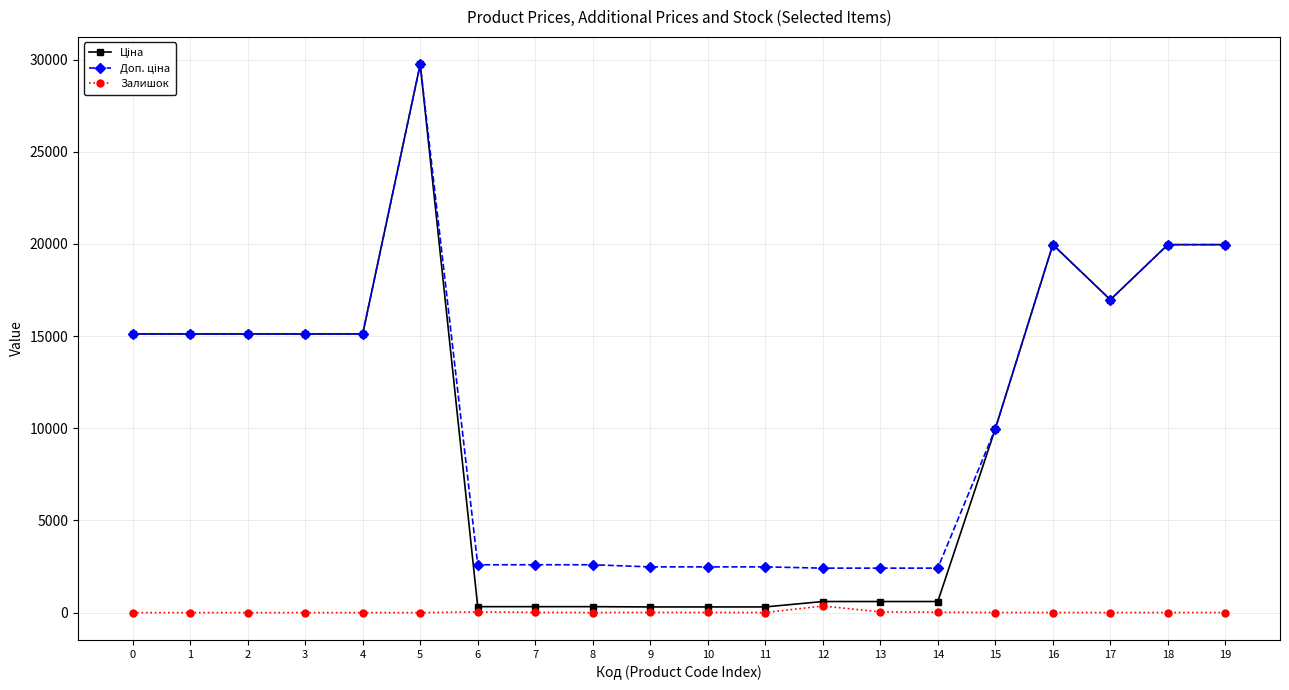

What is the total value across all series at 5?

59494.5